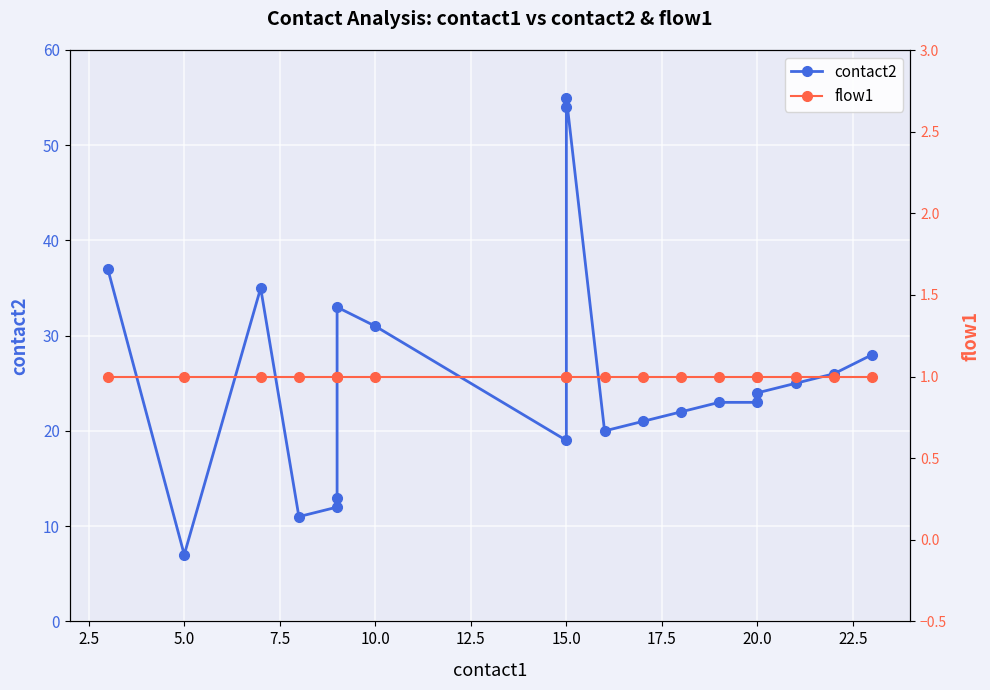

True or false: contact2 and flow1 intersect in this chart.

False